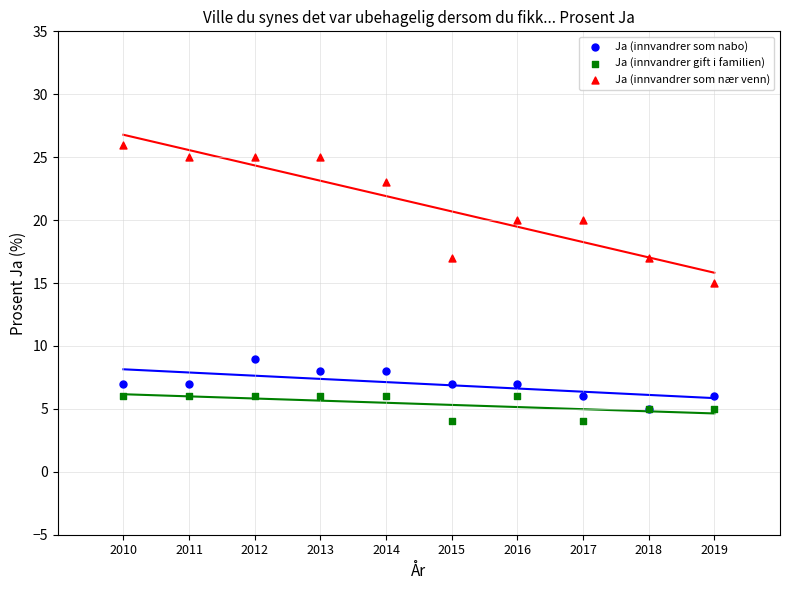

What are all the series names shown in the legend?

Ja (innvandrer som nabo), Ja (innvandrer gift i familien), Ja (innvandrer som nær venn)